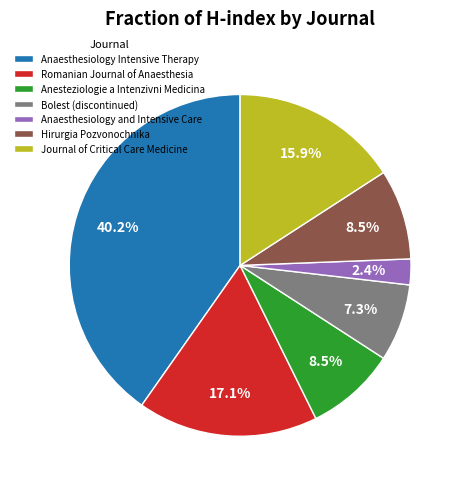

Is there a majority slice in this chart?

No